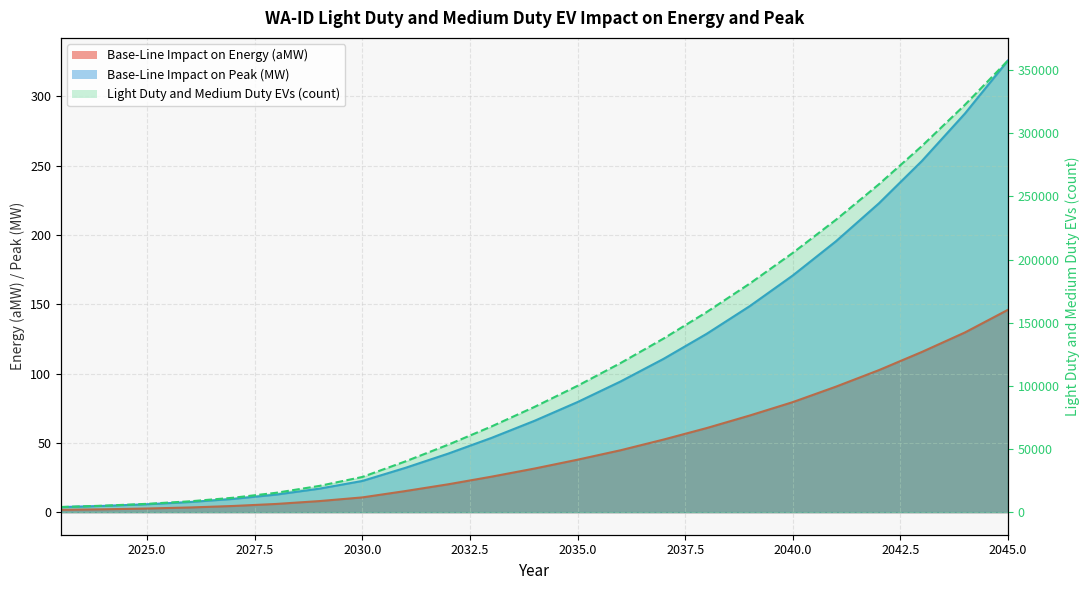

Rank the categories by Base-Line Impact on Peak (MW) value from lowest to highest.

2023, 2024, 2025, 2026, 2027, 2028, 2029, 2030, 2031, 2032, 2033, 2034, 2035, 2036, 2037, 2038, 2039, 2040, 2041, 2042, 2043, 2044, 2045